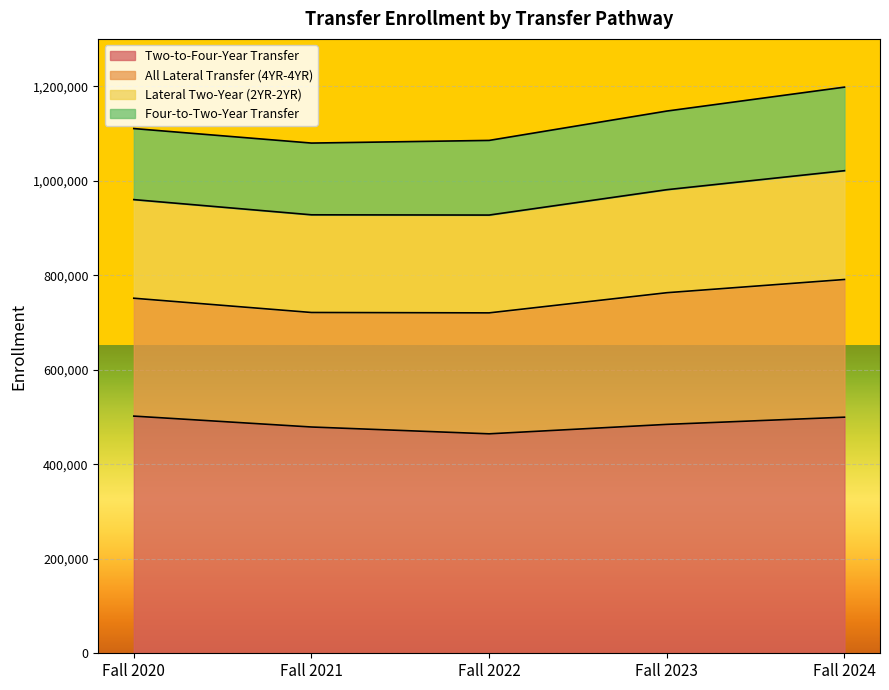

What is the highest value of the Two-to-Four-Year Transfer series?

501841